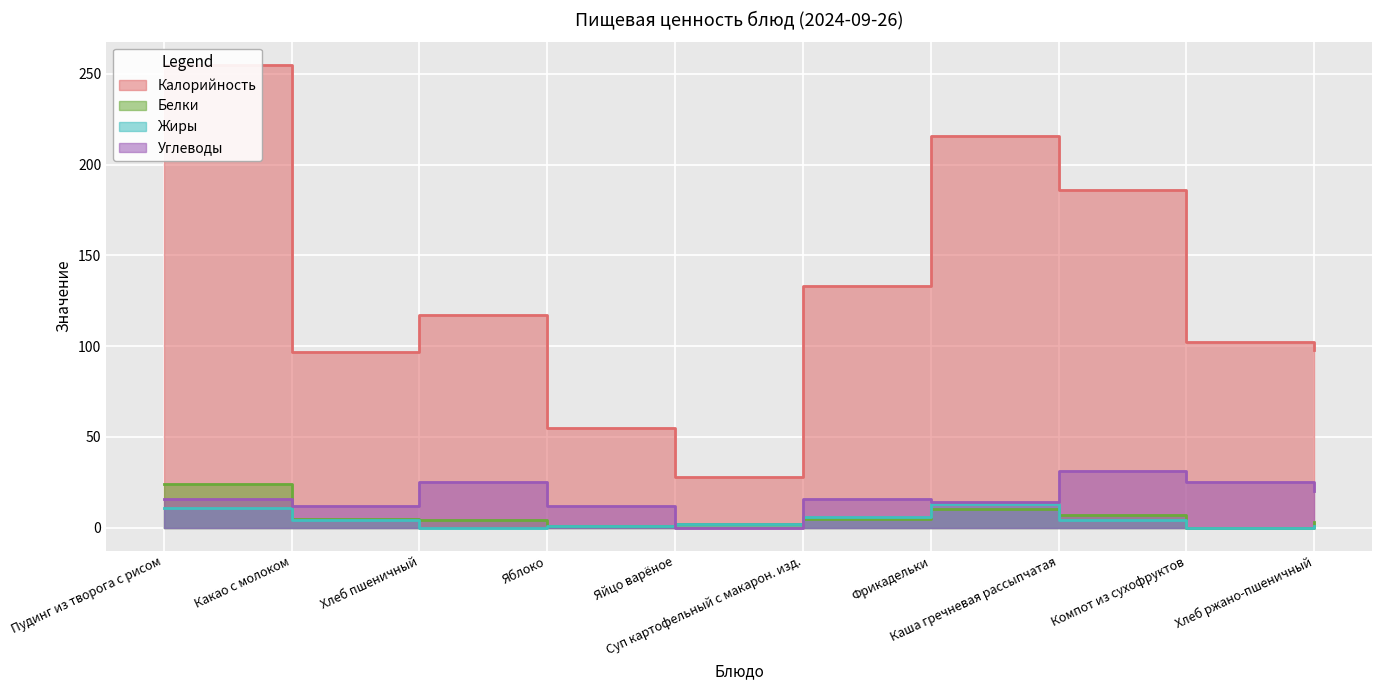

Which series changed the most between Каша гречневая рассыпчатая and Хлеб ржано-пшеничный?

Калорийность